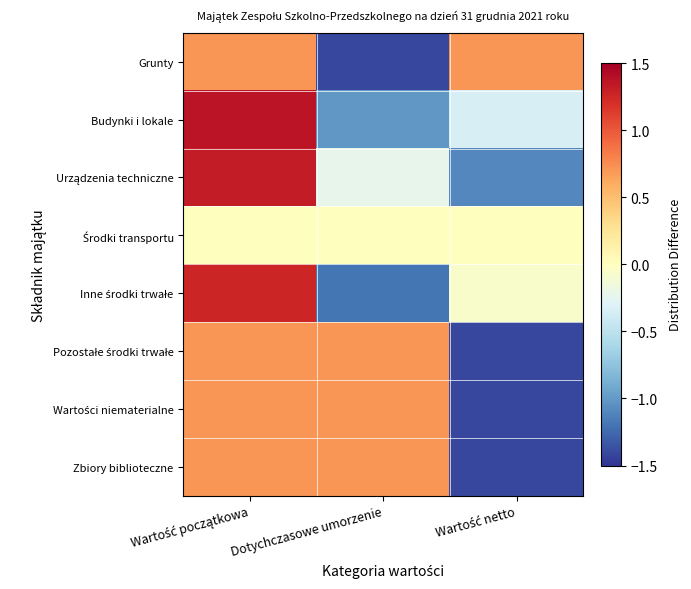

Rank the series at Wartość netto from lowest to highest value.

Zbiory biblioteczne, Pozostałe środki trwałe, Wartości niematerialne, Urządzenia techniczne, Budynki i lokale, Inne środki trwałe, Środki transportu, Grunty